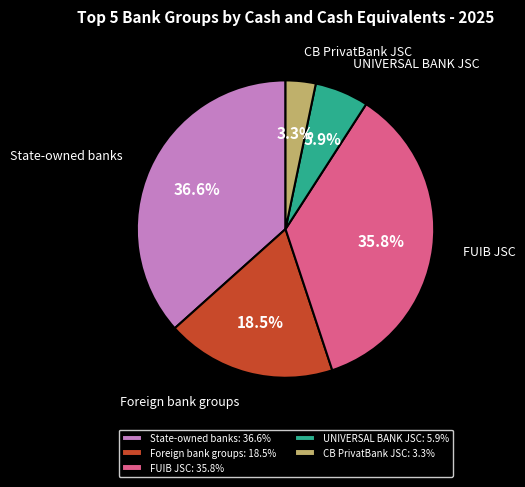

Approximately how many times larger is the value at Foreign bank groups compared to State-owned banks?

0.5